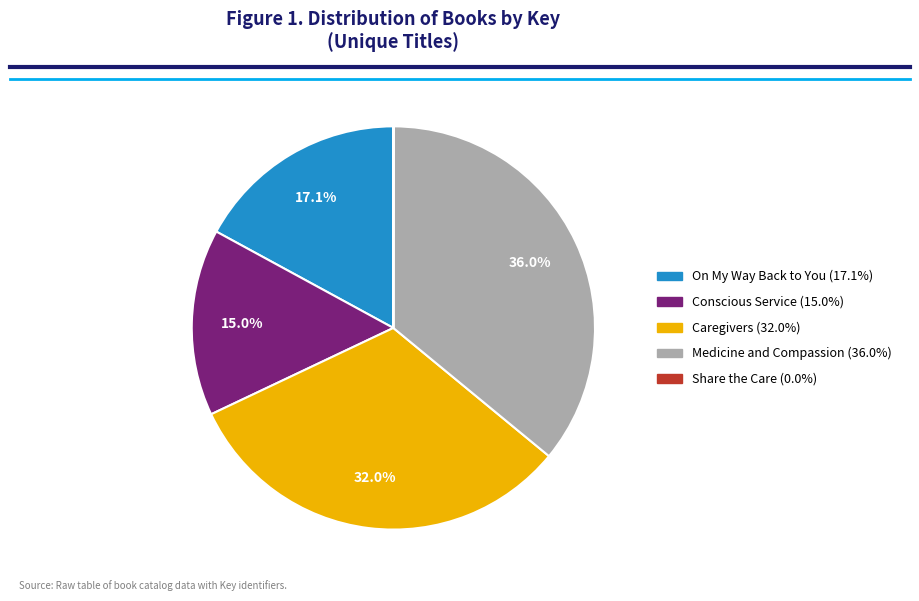

What is the largest slice in the pie chart?

Medicine and Compassion